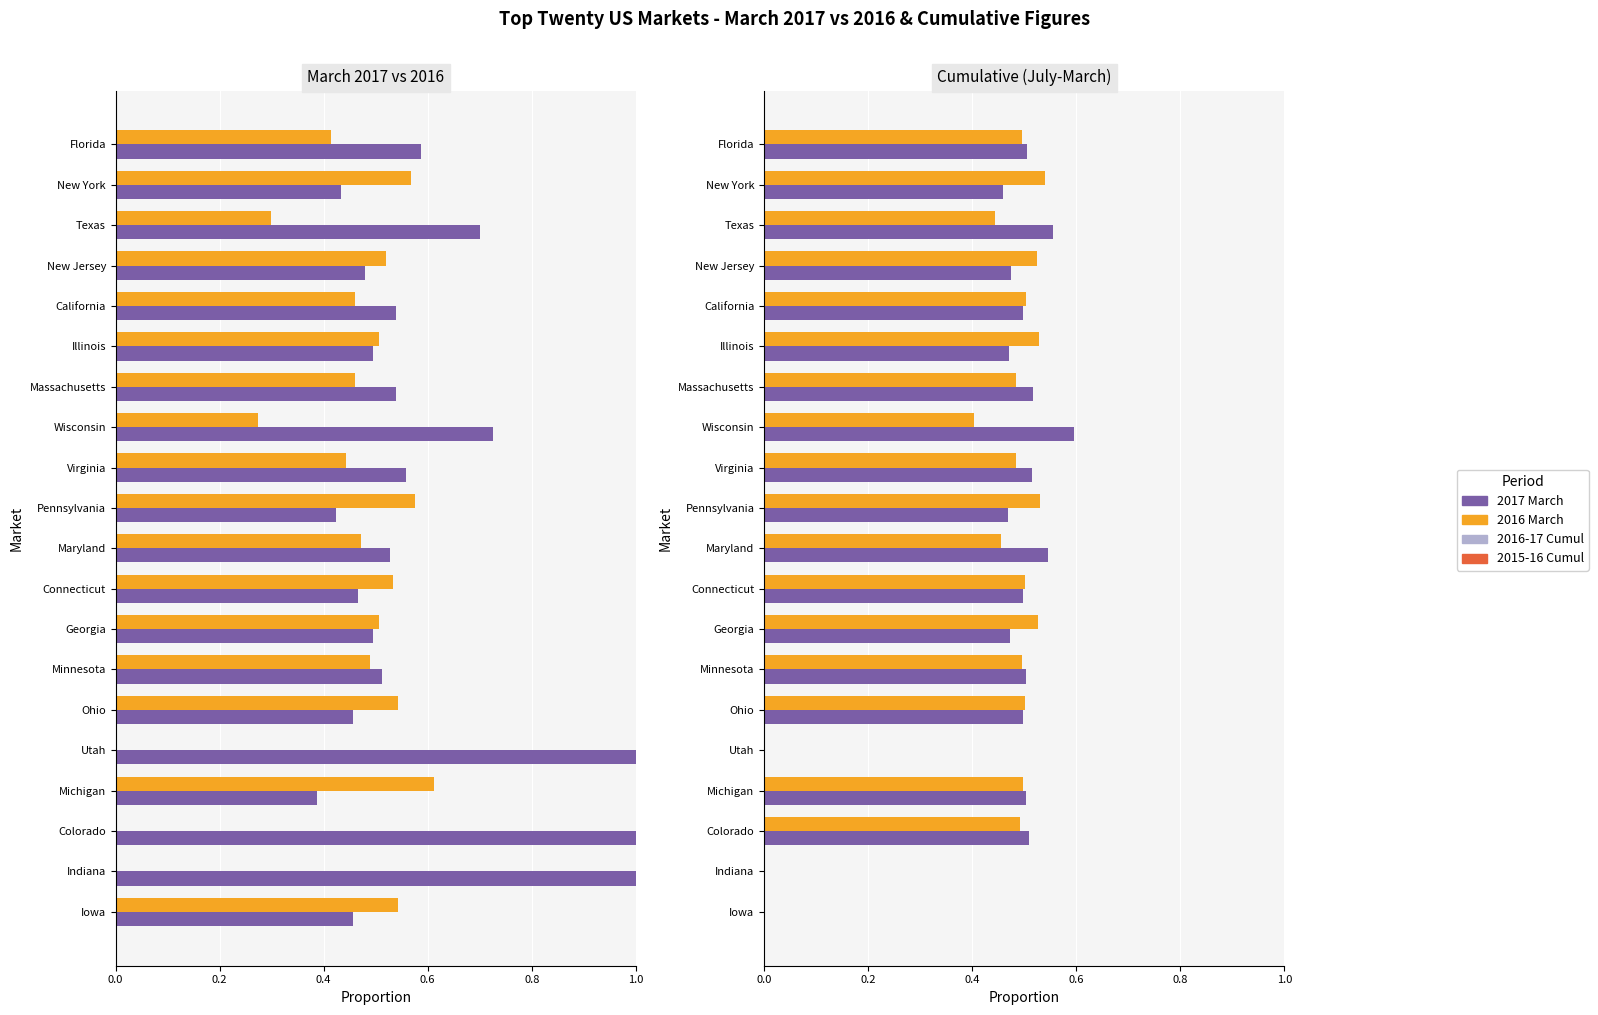

True or false: 2015-16 Cumul has a value of 0.2 at Florida.

False